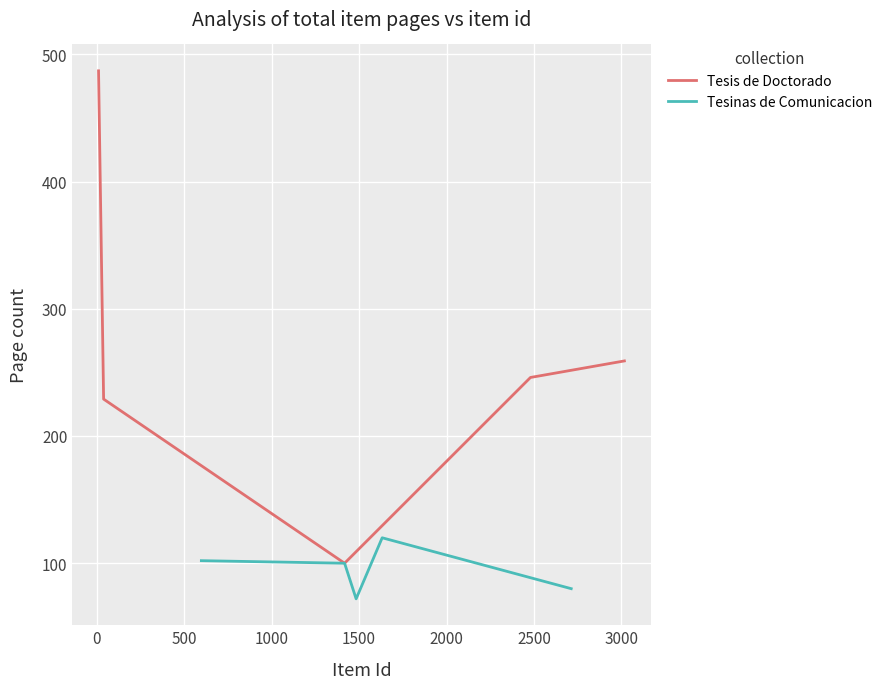

How many interior local valleys does the Tesis de Doctorado series have?

1